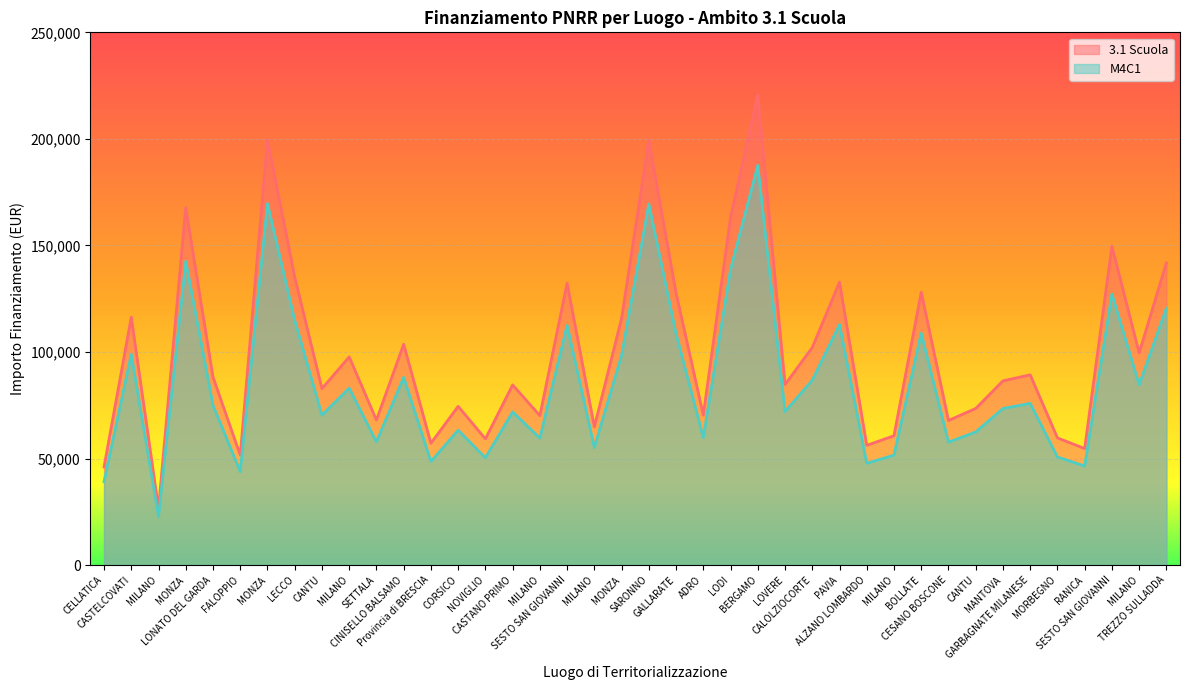

True or false: M4C1 and 3.1 Scuola cross at least once.

False